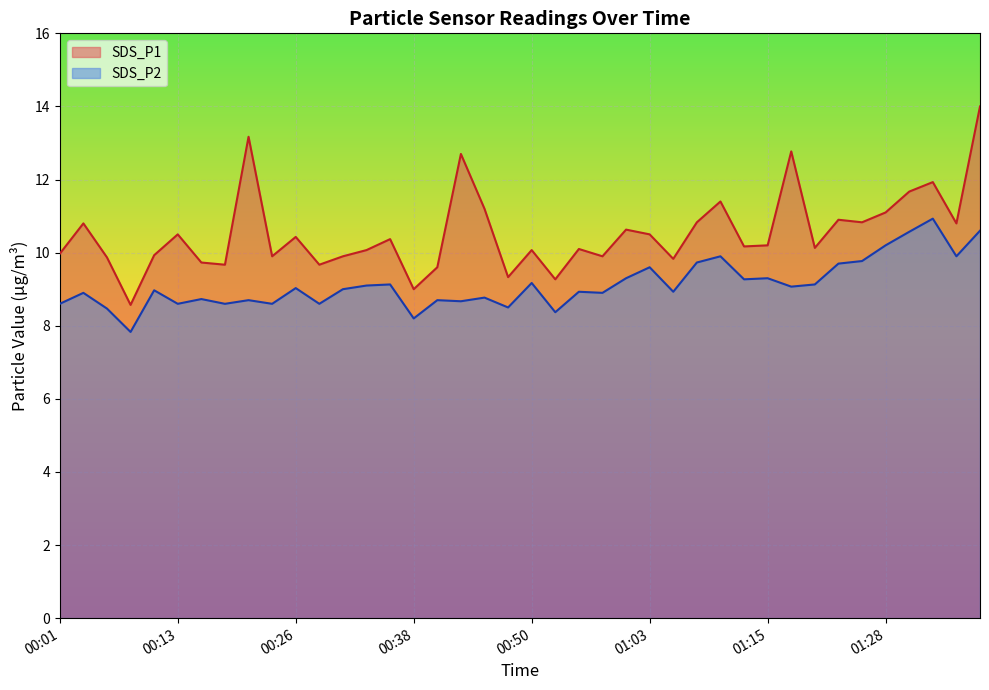

How many categories are shown in the chart?

40